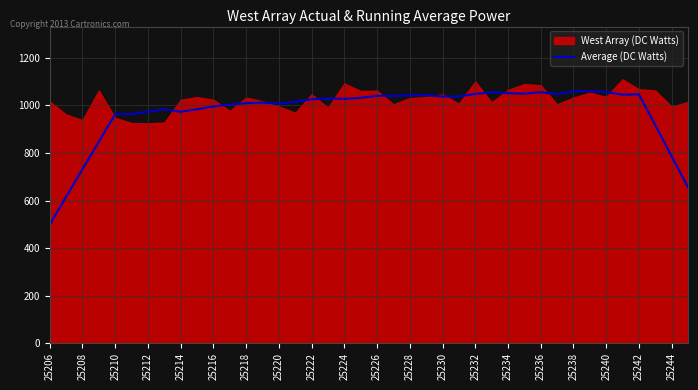

The value at 27 is 1055.4. True or false?

True